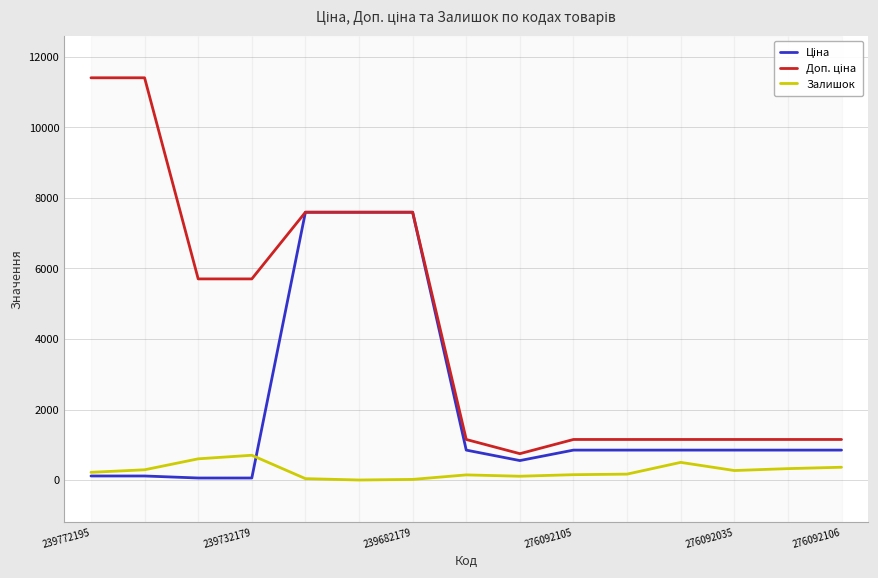

Reading left to right, what are all the values shown in this chart?

Ціна: 114.1	114.1	57.0	57.0	7596.5	7596.5	7596.5	848.4	551.5	848.4	848.4	848.4	848.4	848.4	848.4
Доп. ціна: 11410.0	11410.0	5705.0	5705.0	7596.5	7596.5	7596.5	1149.7	747.0	1149.7	1149.7	1149.7	1149.7	1149.7	1149.7
Залишок: 218.0	290.0	601.0	702.0	39.0	0.0	17.0	145.0	107.0	151.0	167.0	500.0	269.0	323.0	362.0